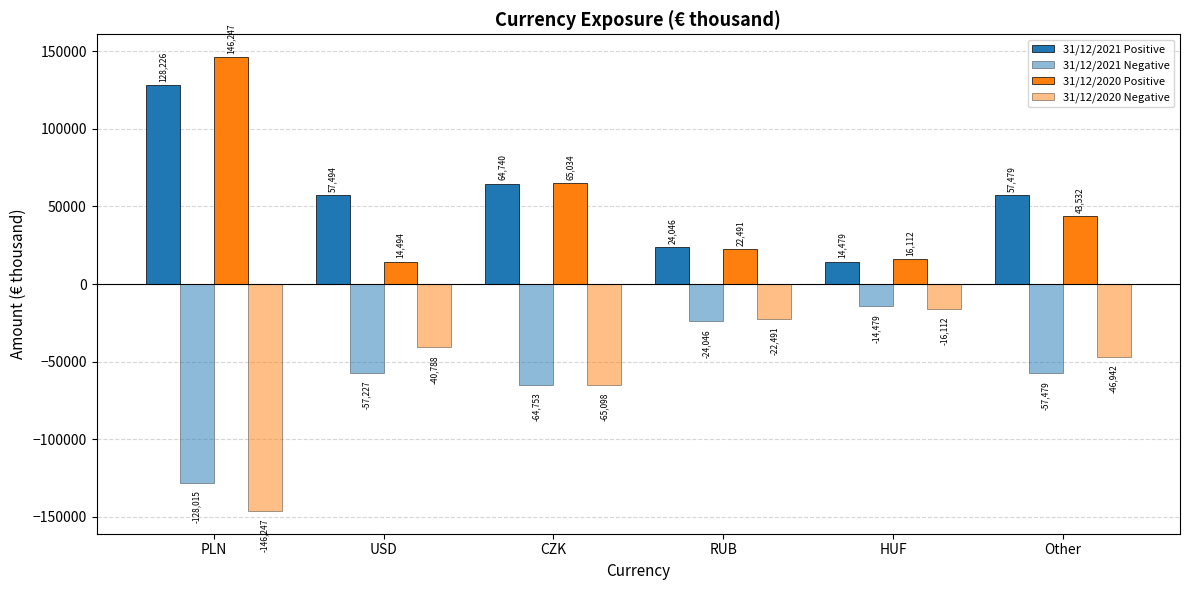

Reading left to right, transcribe all the data shown in this chart.

31/12/2021 Positive: 128226	57494	64740	24046	14479	57479
31/12/2021 Negative: -128015	-57227	-64753	-24046	-14479	-57479
31/12/2020 Positive: 146247	14494	65034	22491	16112	43532
31/12/2020 Negative: -146247	-40788	-65098	-22491	-16112	-46942